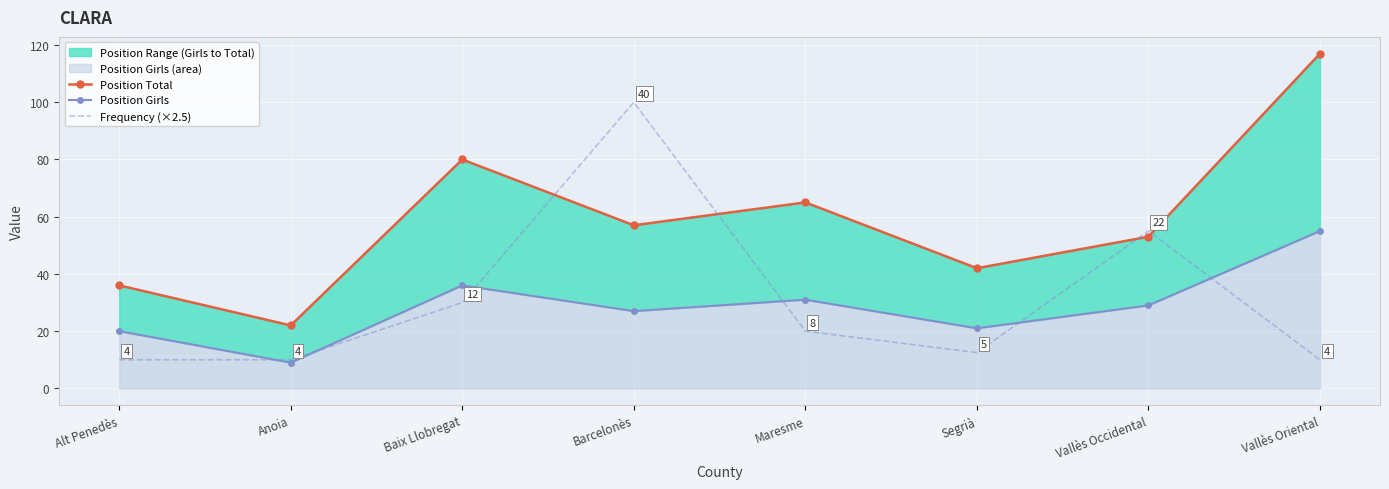

The Position Girls series shows 15.1 at Vallès Occidental. True or false?

False